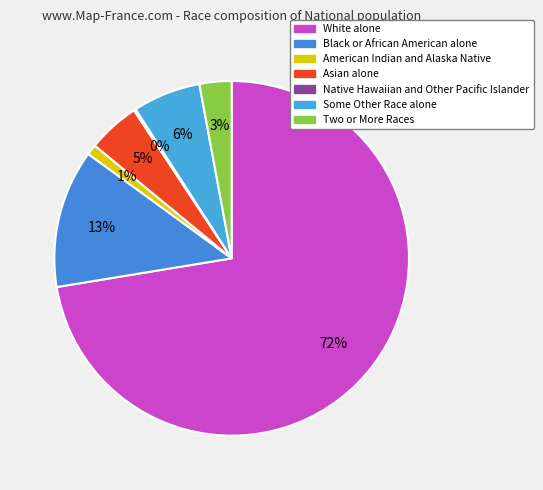

To the nearest percent, what portion does American Indian and Alaska Native represent?

1%